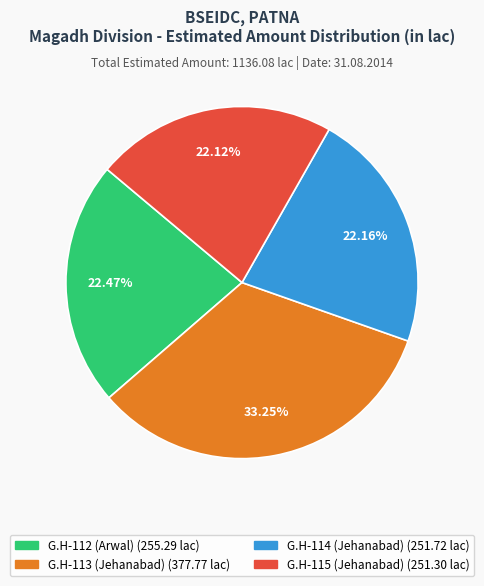

How many slices are in this pie chart?

4